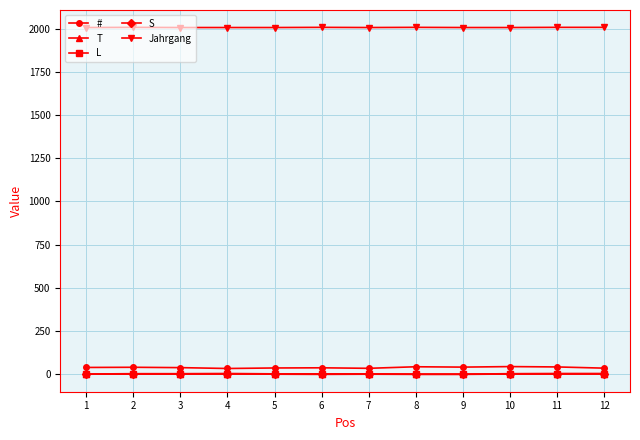

What is the sum of the # values at 9 and 3?

81